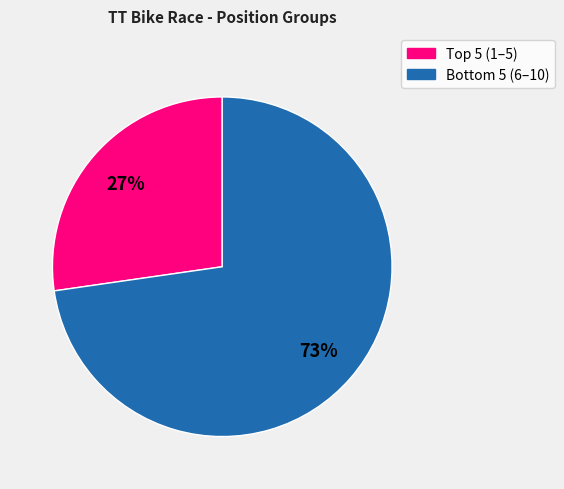

To the nearest percent, what is the average slice percentage?

50%